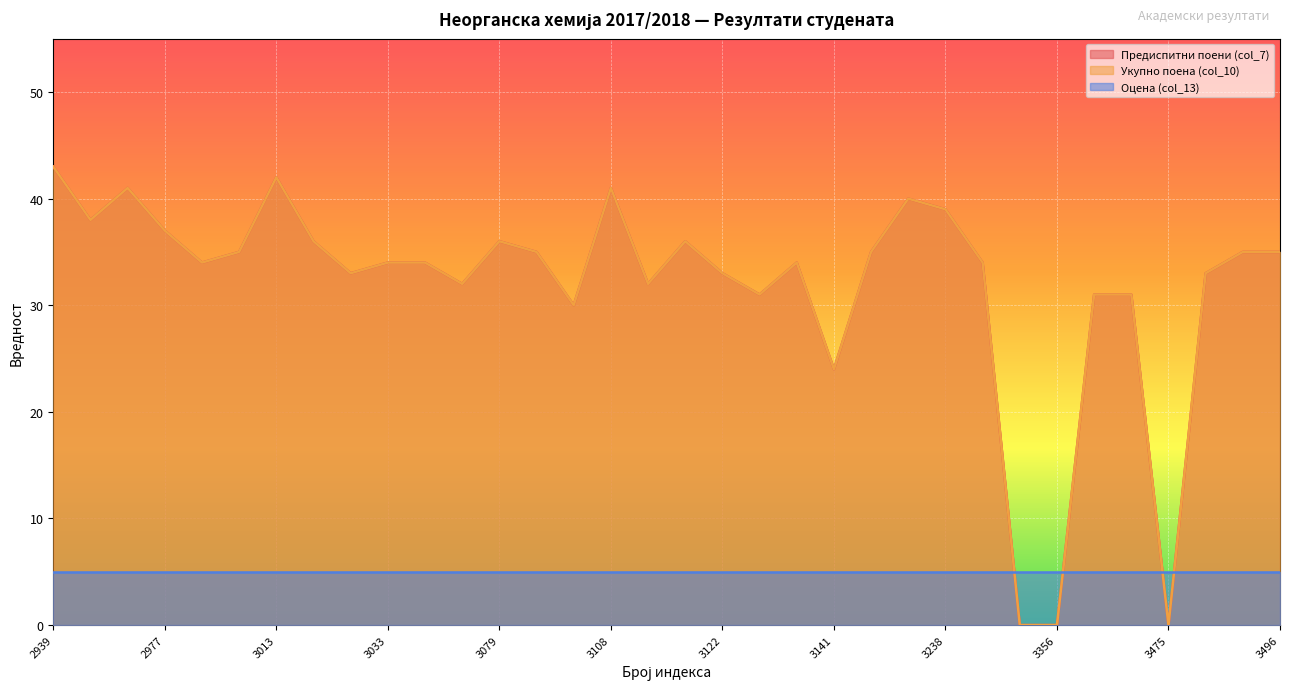

How many positive values does the Укупно поена (col_10) series have?

31